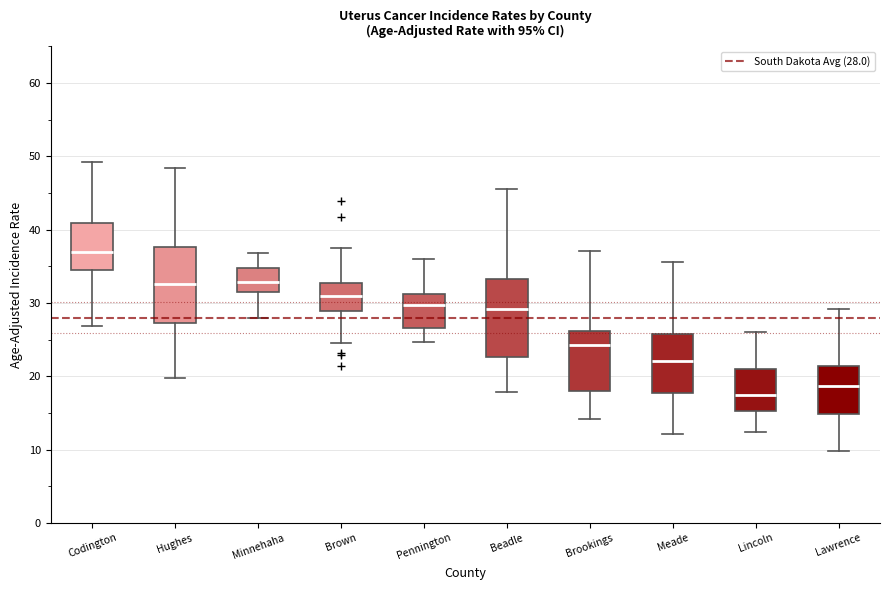

Which box has the lowest median line?

Lincoln